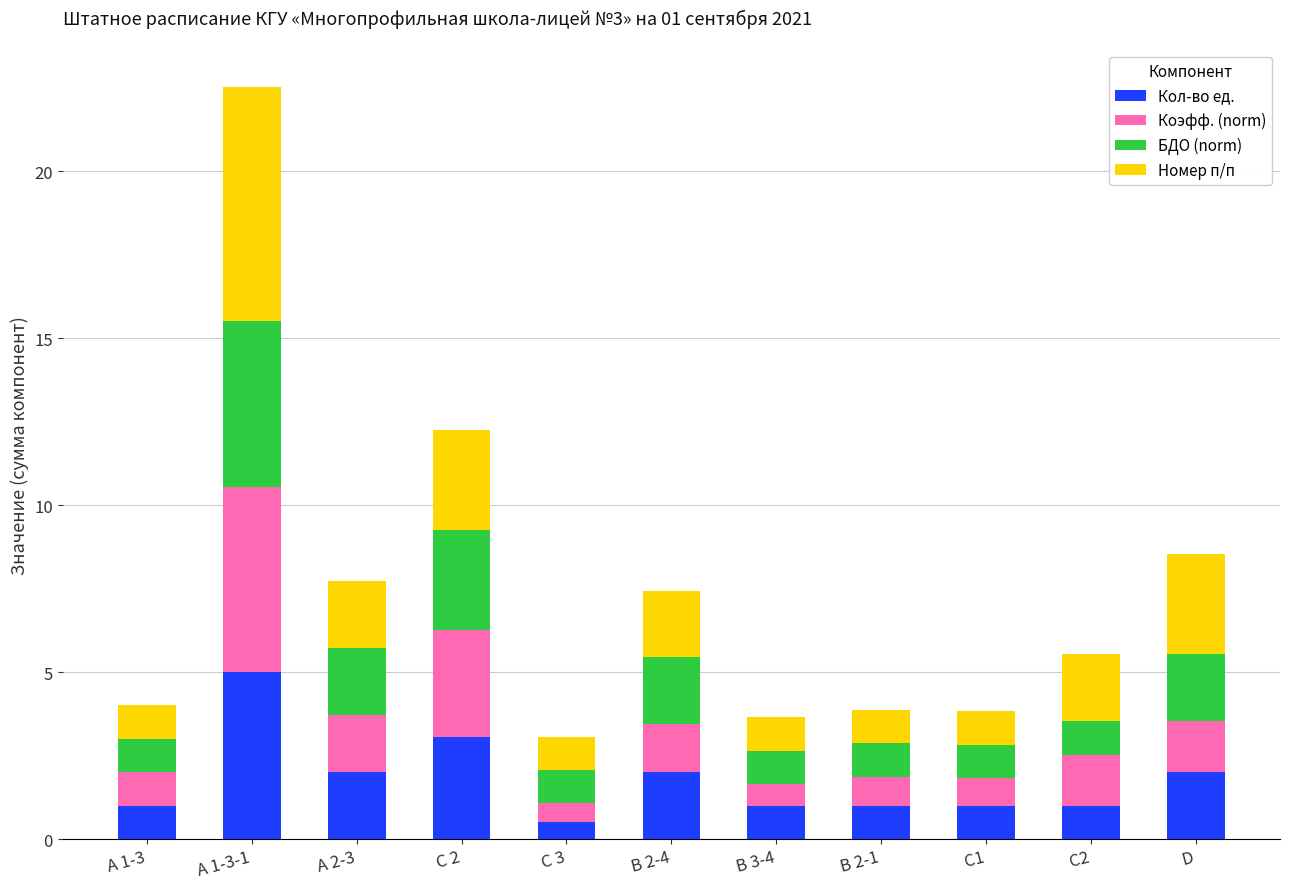

Is it true that Кол-во ед. equals 2.1 at А 1-3-1?

False